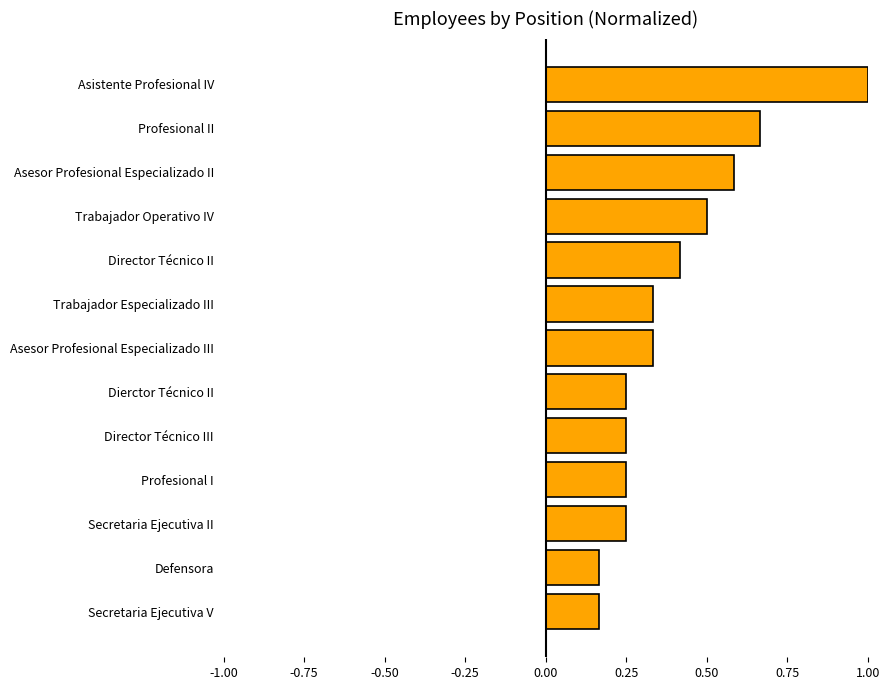

What is the sum of all values?

5.2